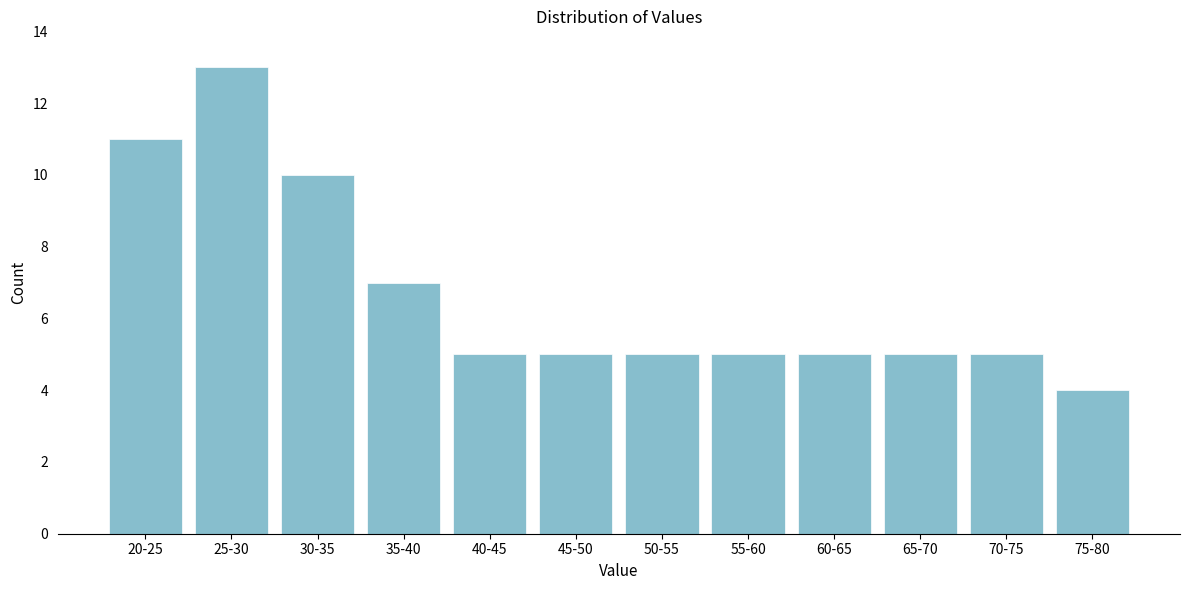

Reading right to left, transcribe all the data shown in this chart.

4	5	5	5	5	5	5	5	7	10	13	11